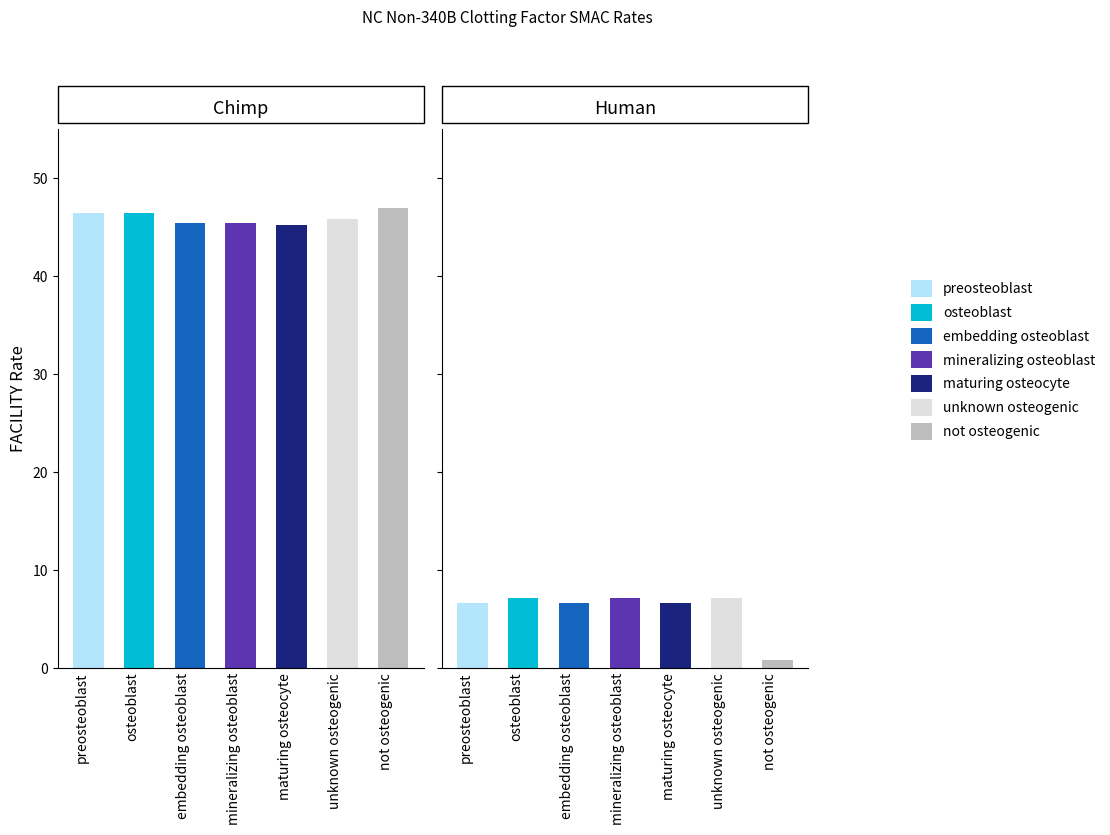

How many data points in Human are less than 6?

1